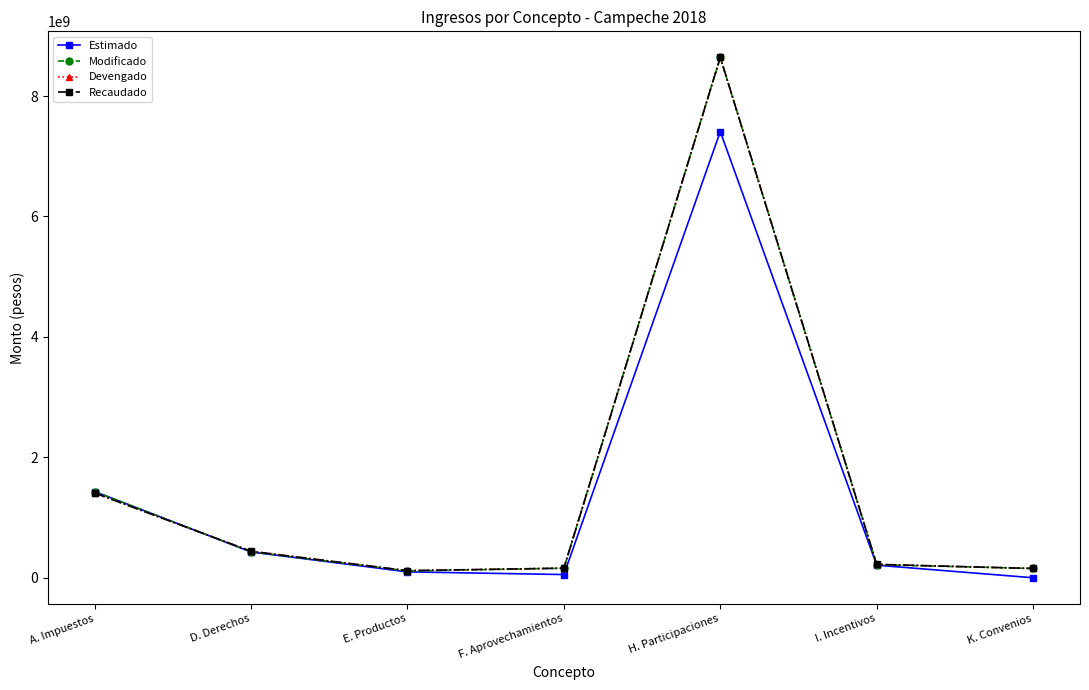

True or false: Recaudado has a value of 790549482.0 at D. Derechos.

False